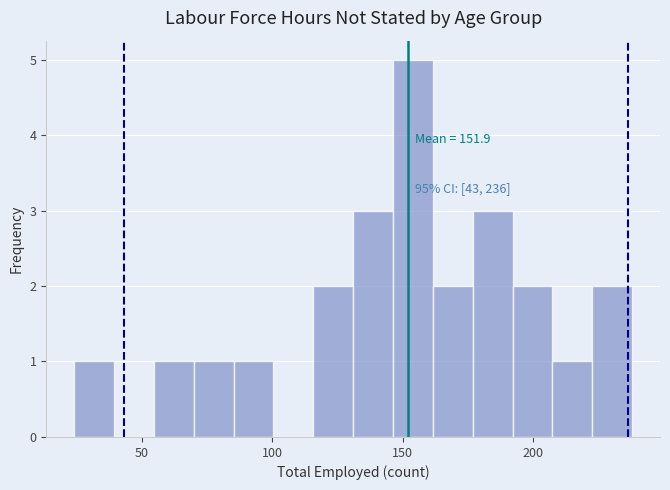

Read against the x-axis, roughly where is the centre of the tallest bar?

155